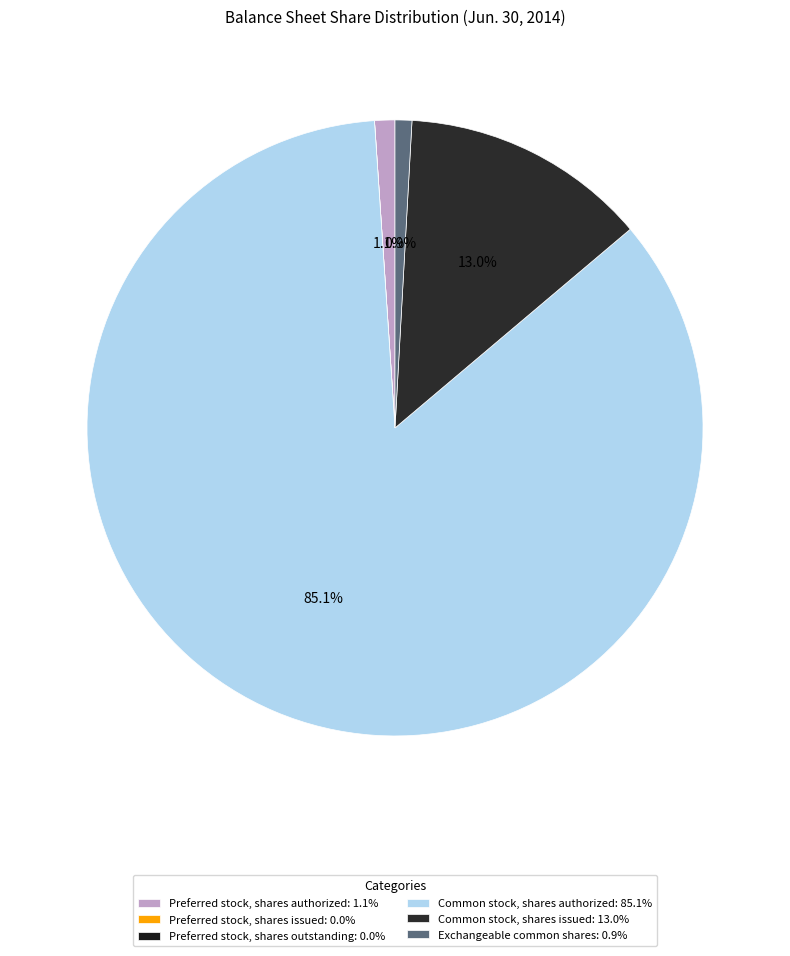

What is the smallest slice in the pie chart?

Preferred stock, shares issued